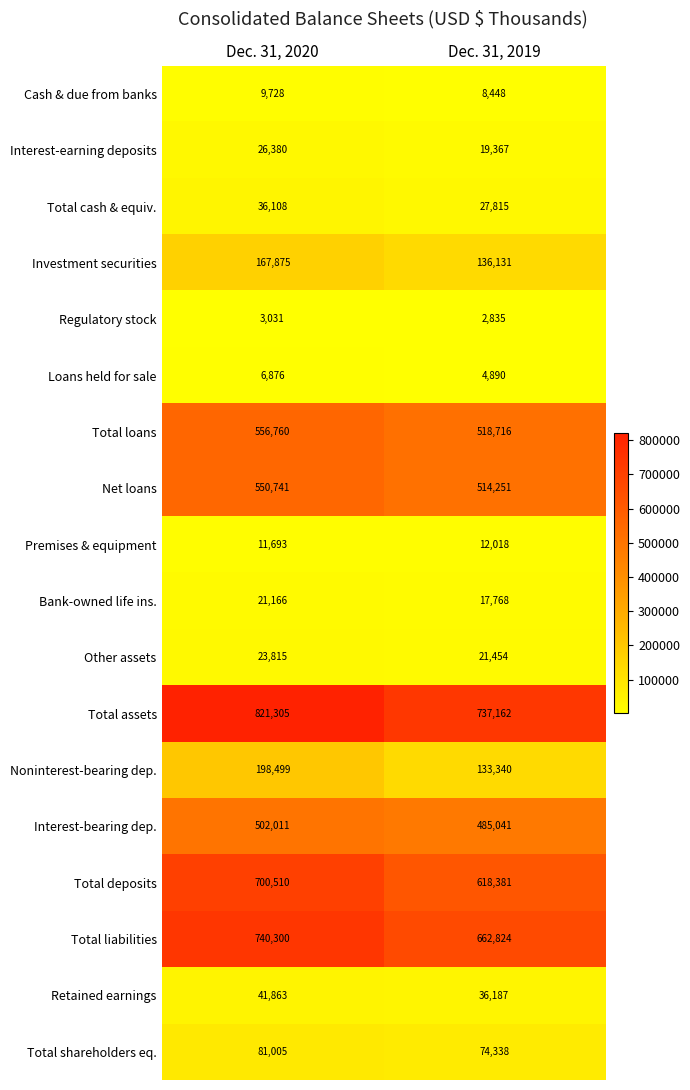

Which series has the largest total across all categories?

Total assets